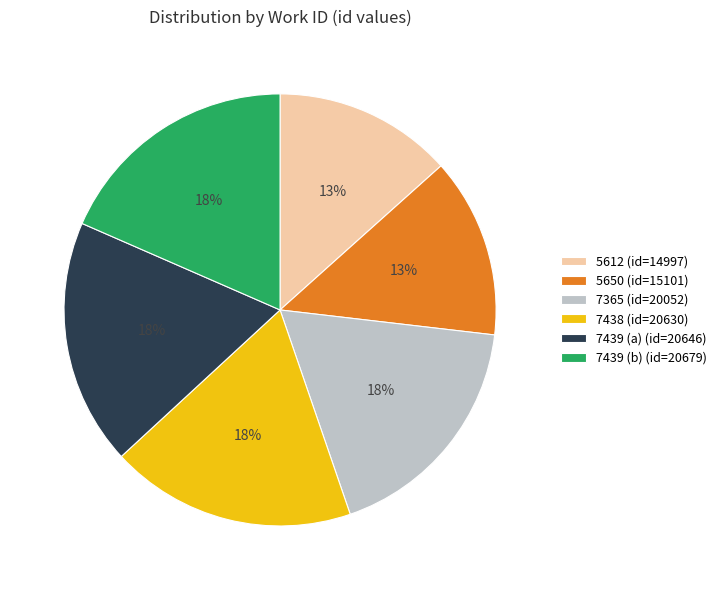

Is there a majority slice in this chart?

No